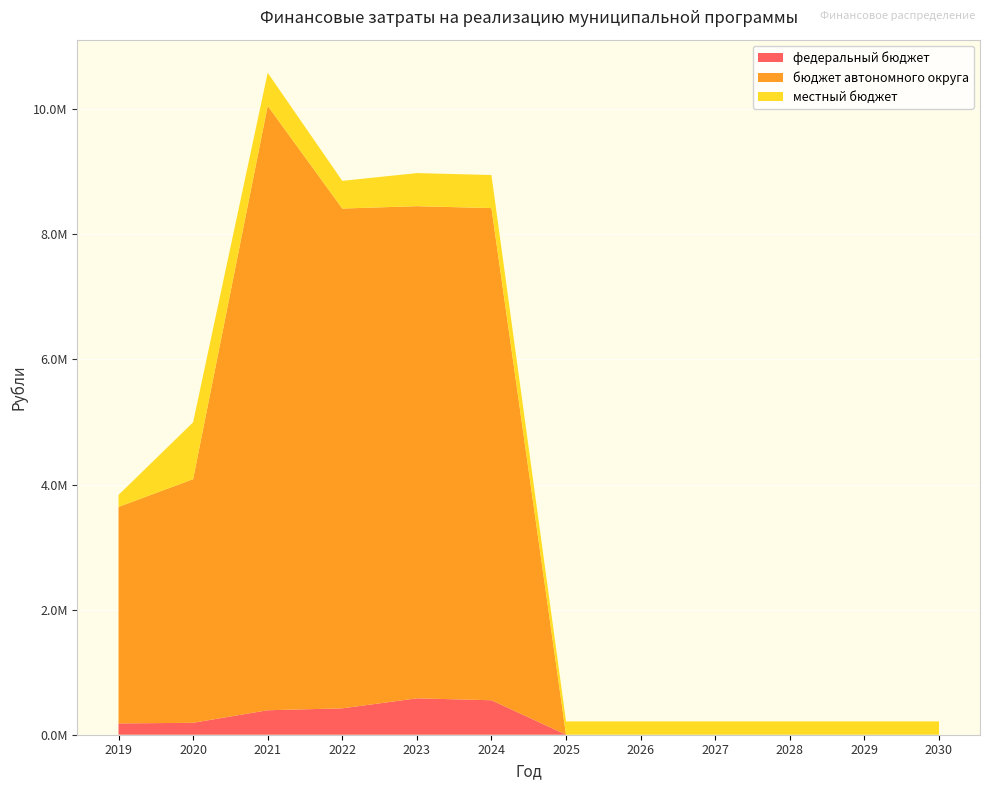

Reading left to right, extract all data points from this chart.

федеральный бюджет: 2019=180377.7	2020=190800.0	2021=391330.0	2022=421910.3	2023=581800.0	2024=551300.0	2025=0.0	2026=0.0	2027=0.0	2028=0.0	2029=0.0	2030=0.0
бюджет автономного округа: 2019=3461875.9	2020=3895000.0	2021=9663680.0	2022=7991149.6	2023=7869000.0	2024=7869000.0	2025=0.0	2026=0.0	2027=0.0	2028=0.0	2029=0.0	2030=0.0
местный бюджет: 2019=191697.5	2020=909630.3	2021=529211.1	2022=442792.6	2023=529210.0	2024=529210.0	2025=213036.8	2026=213036.8	2027=213036.8	2028=213036.8	2029=213036.8	2030=213036.8